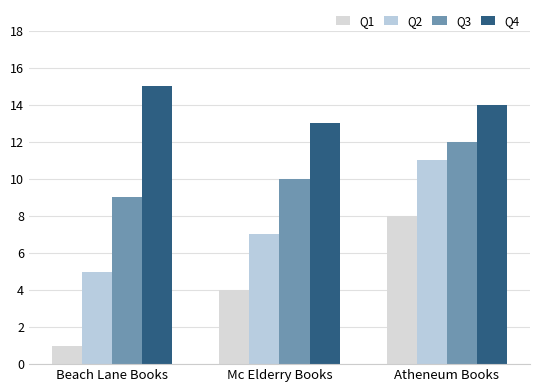

Rank the series at Atheneum Books from highest to lowest value.

Q4, Q3, Q2, Q1